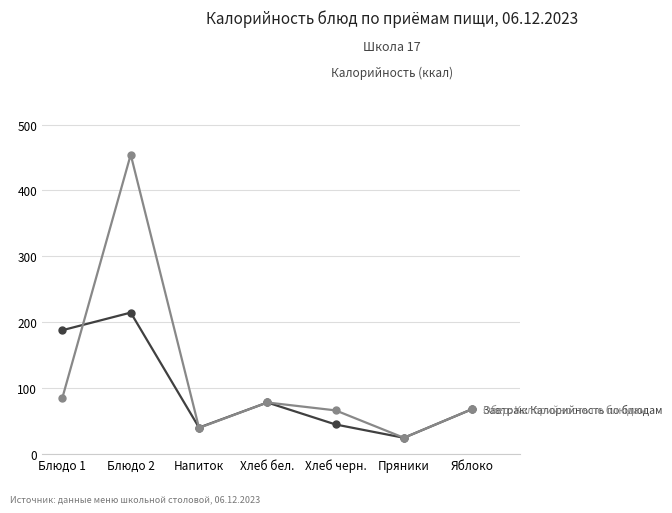

What is the maximum value shown in the chart?

454.3